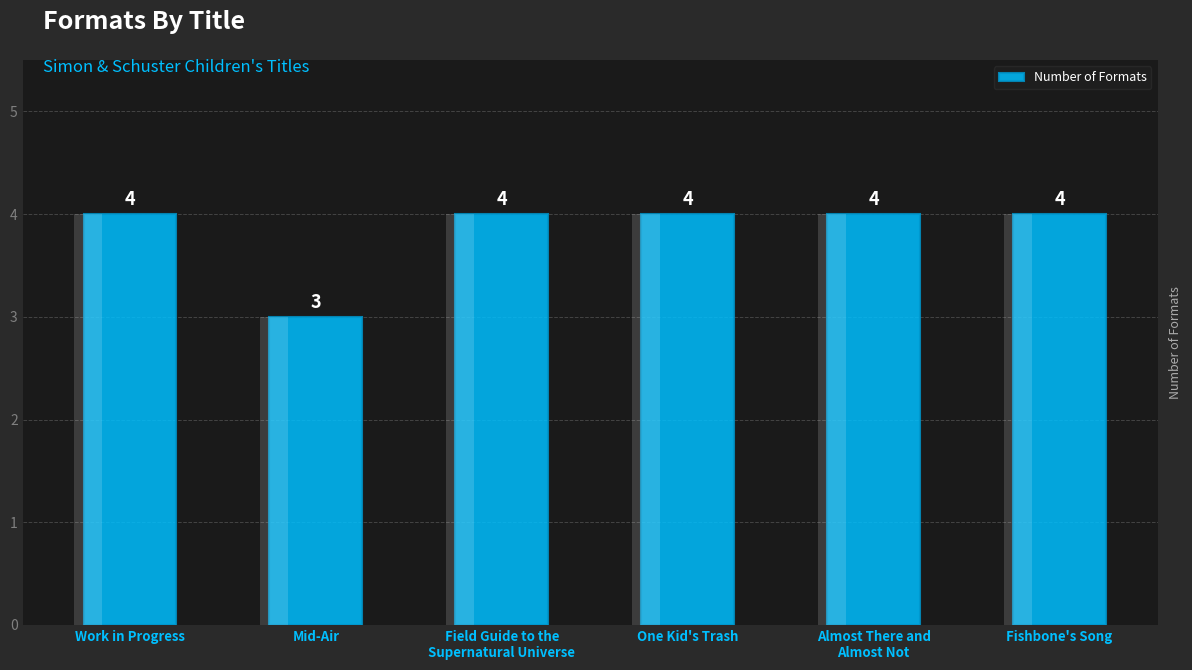

Rank the categories by value from lowest to highest.

Mid-Air, Work in Progress, Field Guide to the
Supernatural Universe, One Kid's Trash, Almost There and
Almost Not, Fishbone's Song